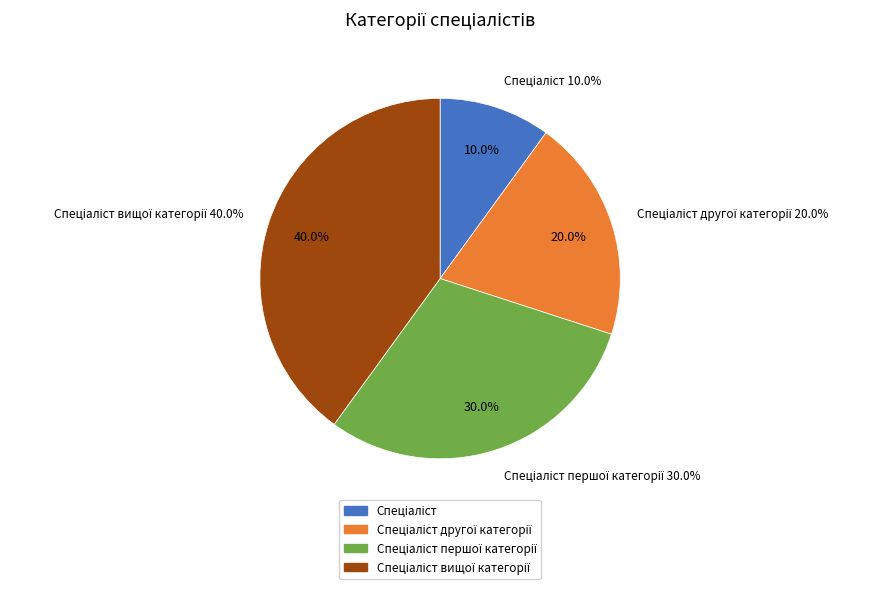

Rank the categories by value from highest to lowest.

Спеціаліст вищої категорії, Спеціаліст першої категорії, Спеціаліст другої категорії, Спеціаліст